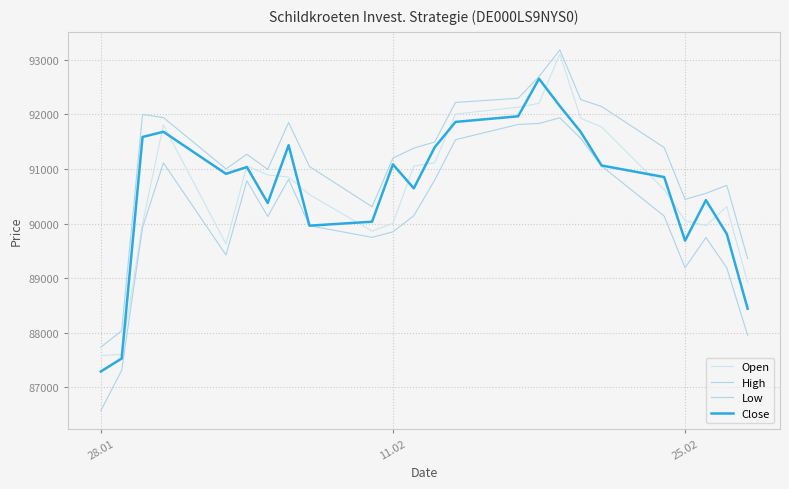

Reading left to right, list all the values displayed in this chart.

Open: 87579	87602	90000	91807	89625	91057	90892	90852	90531	89862	90003	91054	91115	92007	92133	92203	93107	91929	91772	90625	90054	89962	90311	88918
High: 87733	88034	91998	91943	91002	91270	90993	91851	91046	90308	91199	91382	91495	92220	92297	92694	93183	92273	92146	91393	90443	90553	90701	89358
Low: 86568	87309	89925	91112	89424	90784	90129	90811	89961	89747	89848	90144	90796	91537	91817	91835	91939	91560	91054	90136	89189	89744	89187	87951
Close: 87288	87526	91587	91682	90911	91036	90377	91436	89961	90034	91085	90645	91397	91863	91966	92654	92153	91679	91064	90852	89686	90429	89810	88439